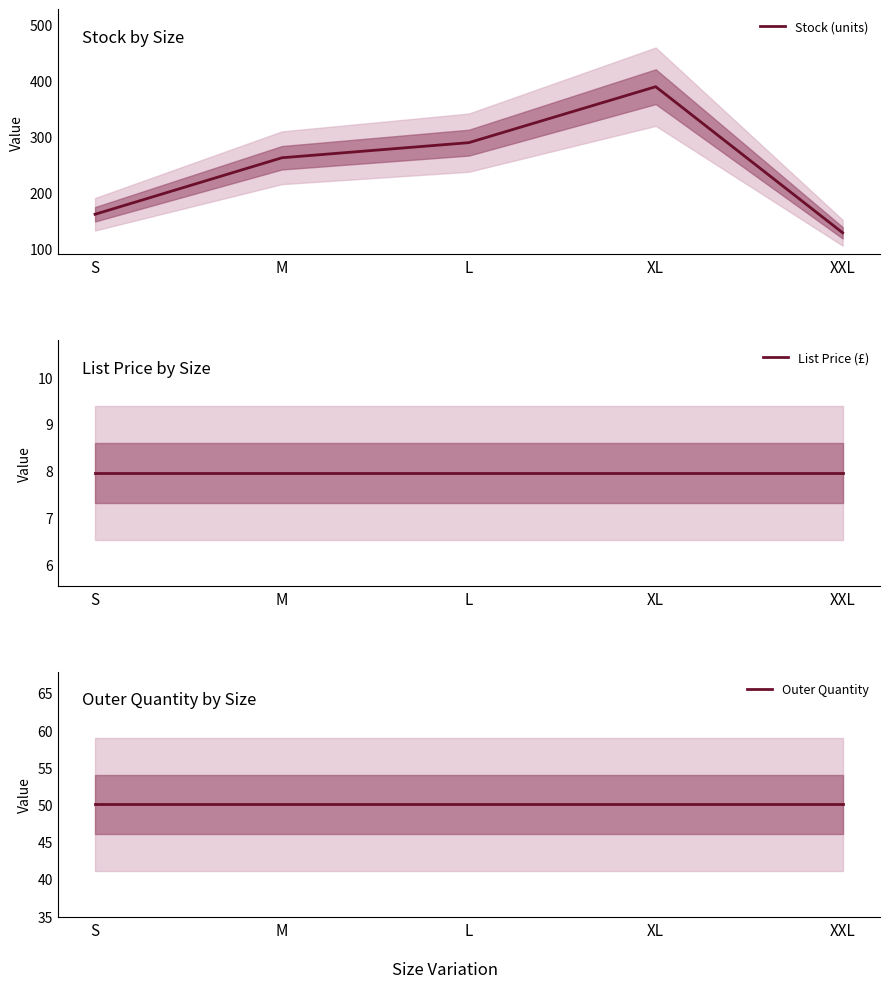

What is the sum of the List Price (£) values at S and XL?

15.9